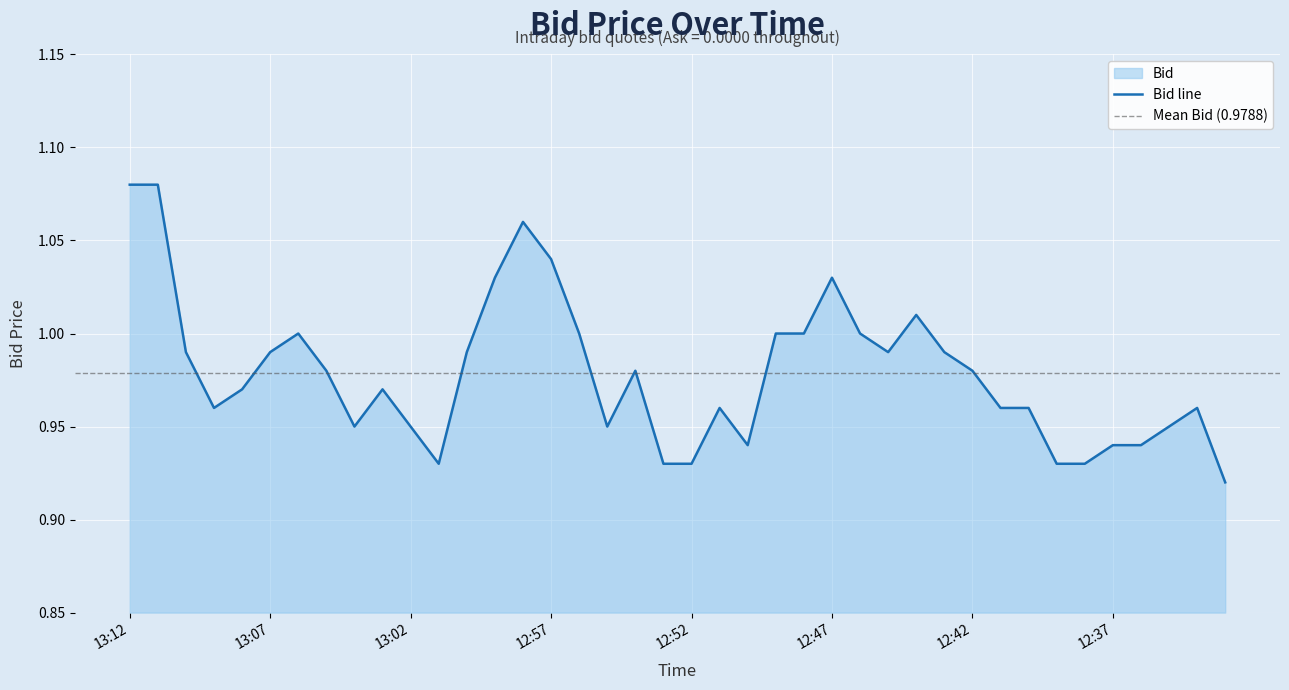

The value at 13:01 is 0.6. True or false?

False